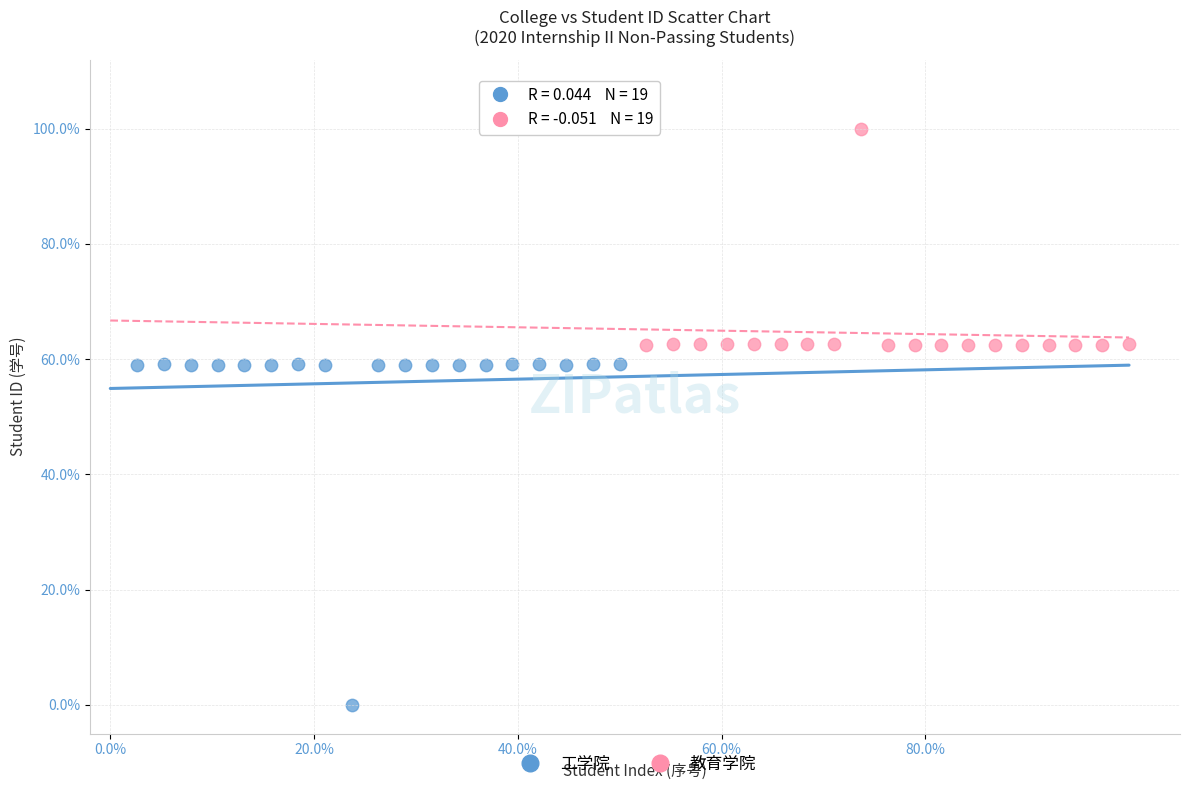

Which series reaches the minimum Y coordinate?

工学院